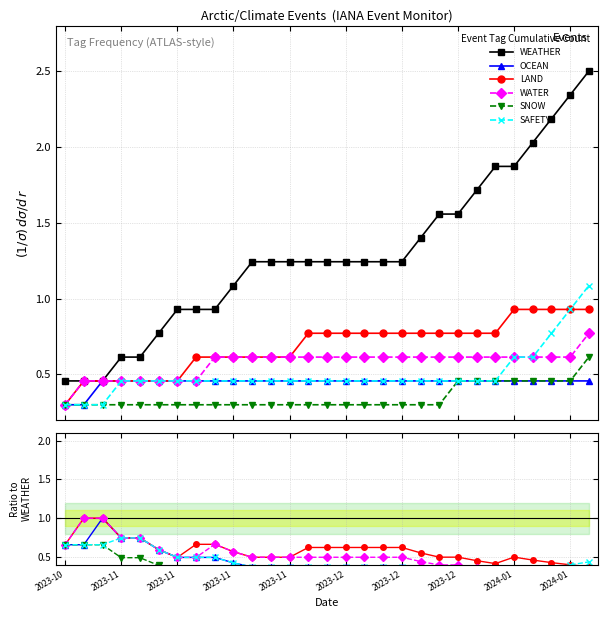

Does the chart display data point markers on the line(s)?

Yes